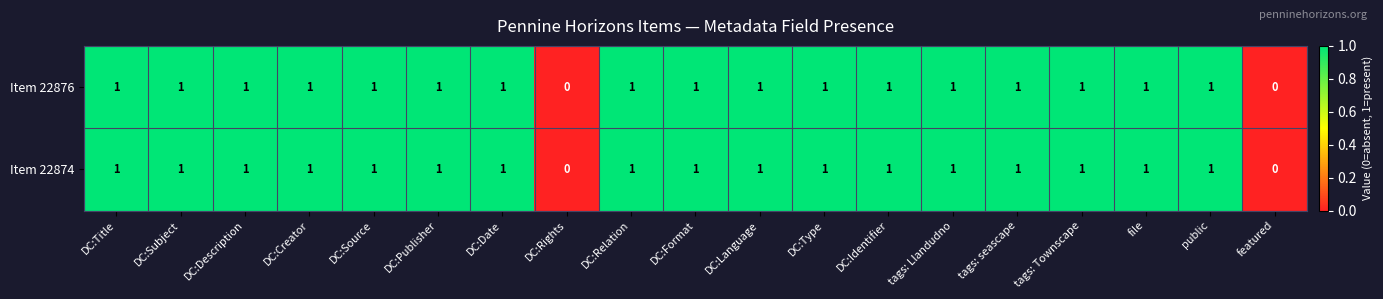

Count the number of data series in this chart.

2